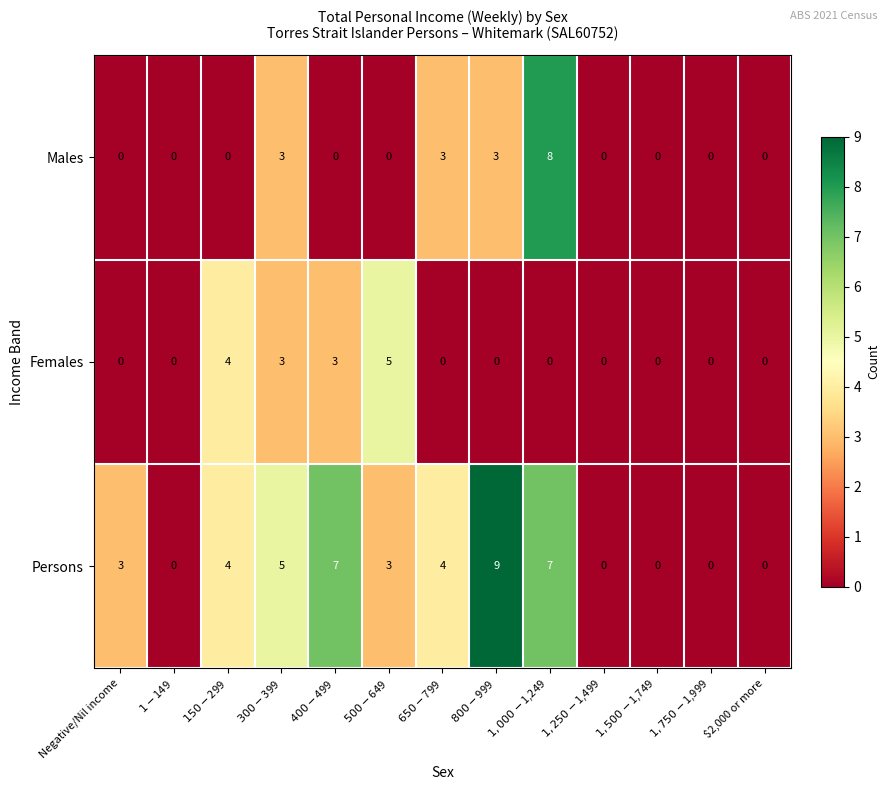

List the series in order of their peak value, lowest first.

Females, Males, Persons